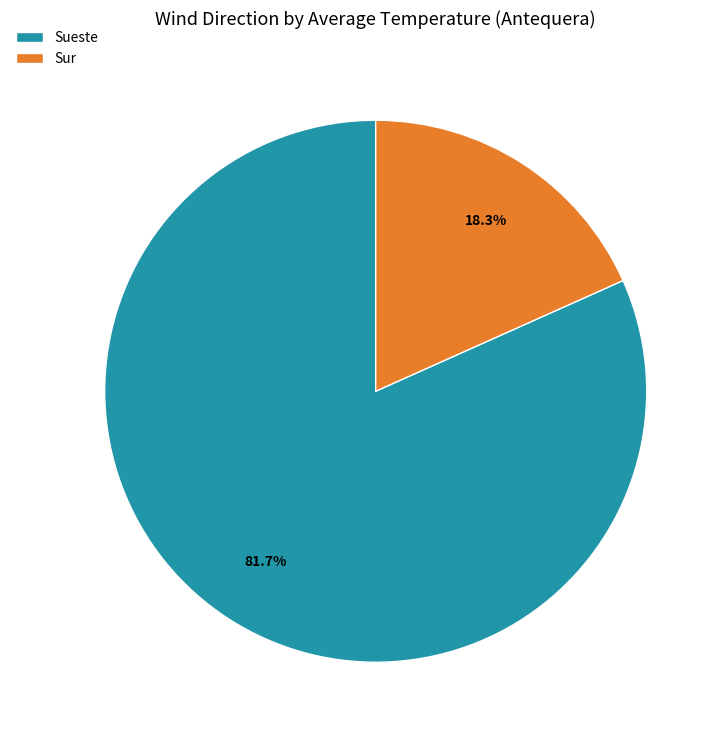

Which slice is the largest?

Sueste